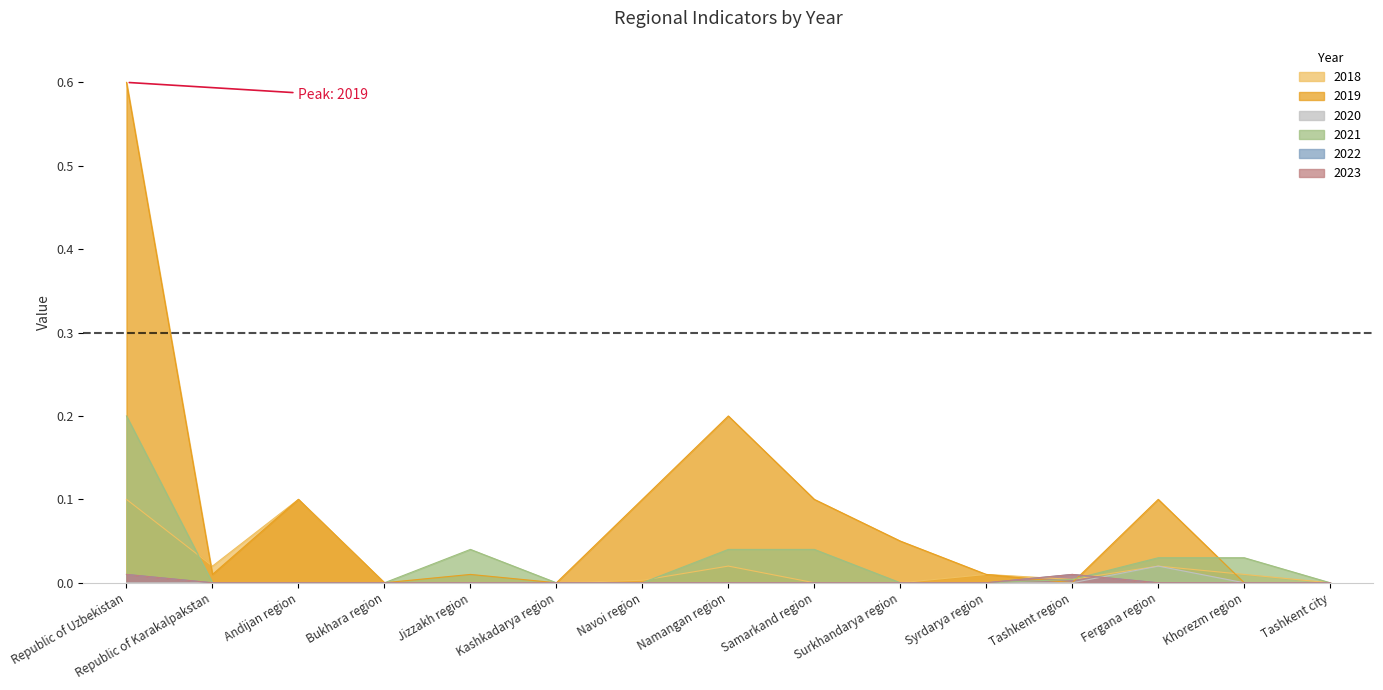

The 2019 series shows 0.1 at Fergana region. True or false?

True